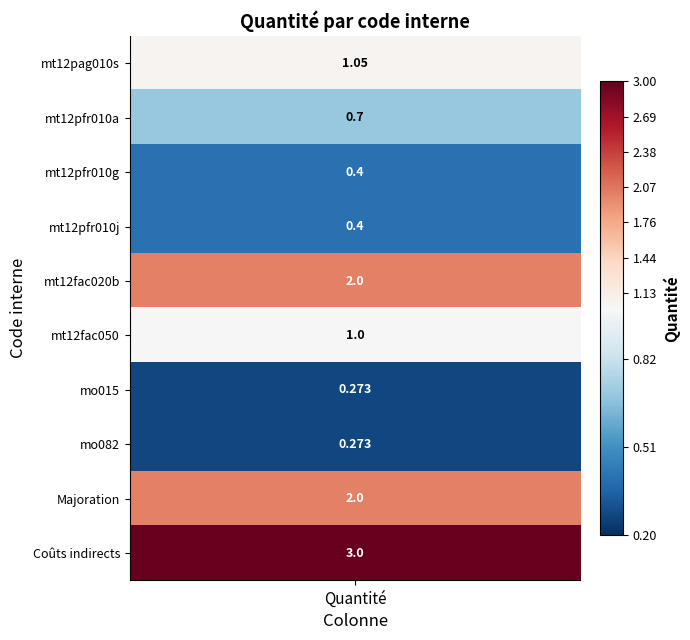

What is the change in value from mt12pag010s to mo082?

-0.8